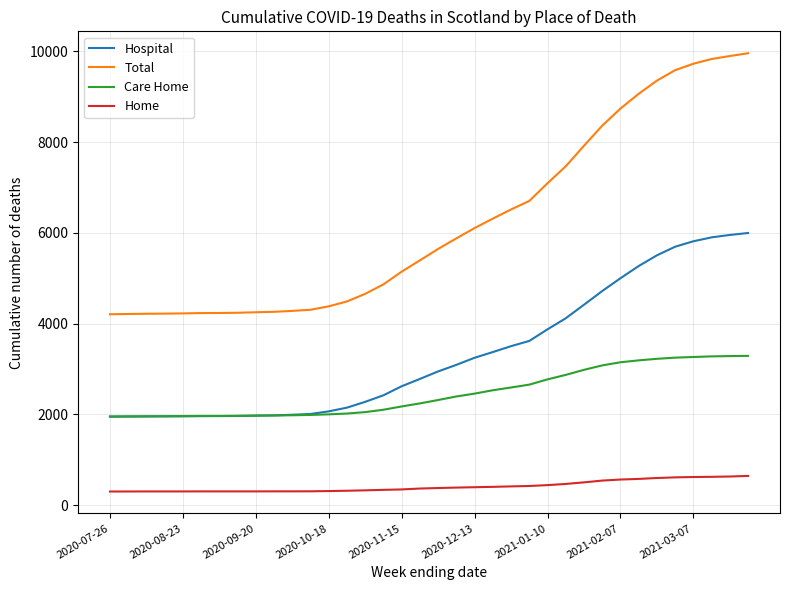

Which series has the largest range (max minus min)?

Total